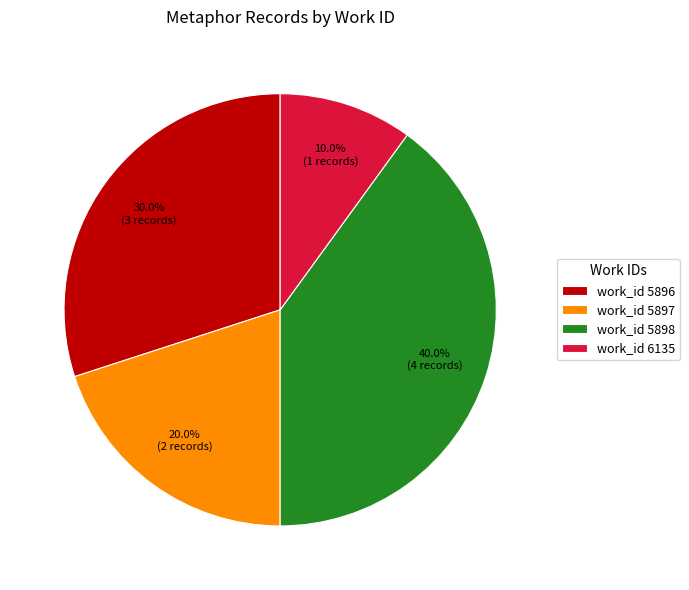

Which slice is the largest?

work_id 5898